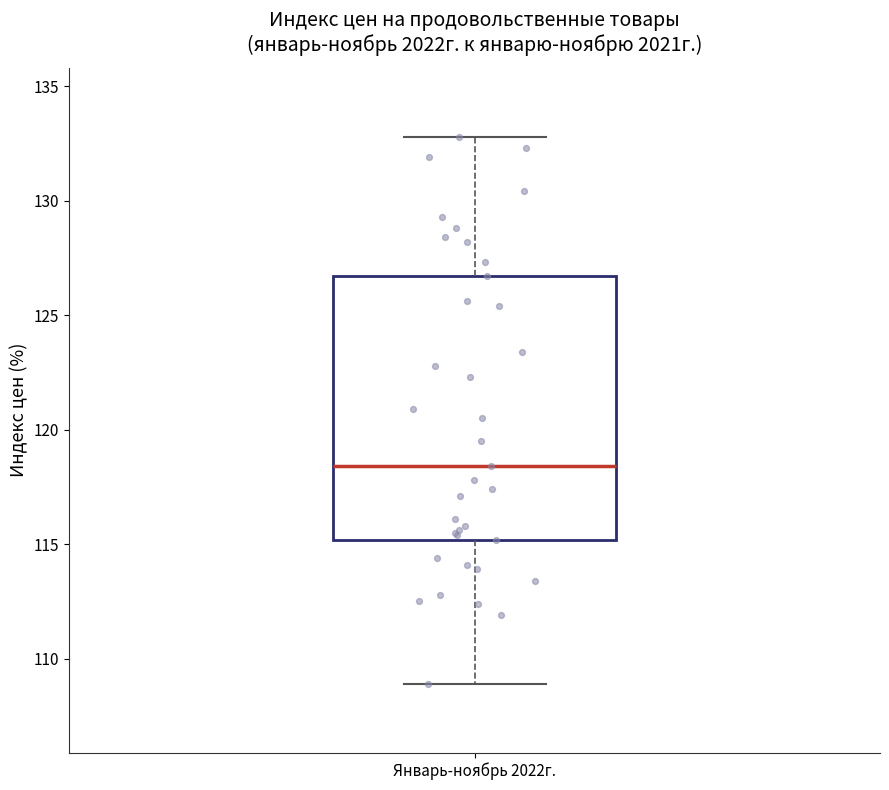

Transcribe this box plot: give where the median line is, the range the box spans, and where the two whiskers end, as read against the y-axis. The values are not printed on the chart, so give them approximately, as read against the axis.

median 118.5, box 115.0 to 126.5, whiskers 109.0 to 133.0